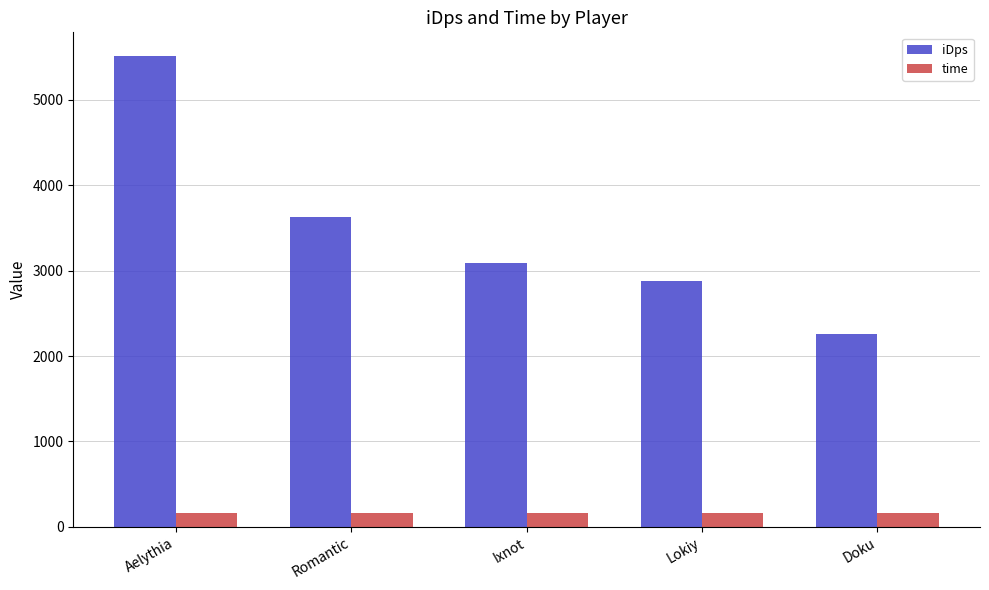

What is the spread (max minus min) of values at Ixnot?

2927.6